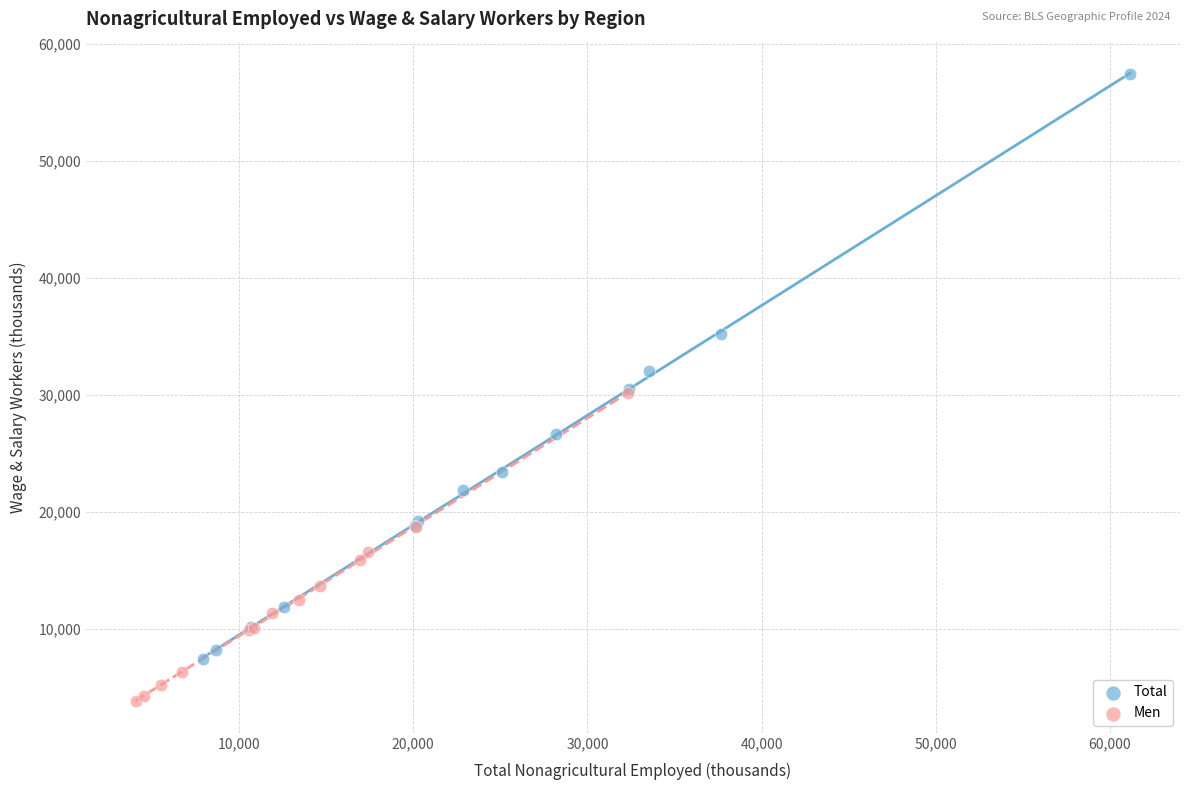

Which series reaches the minimum Y coordinate?

Men